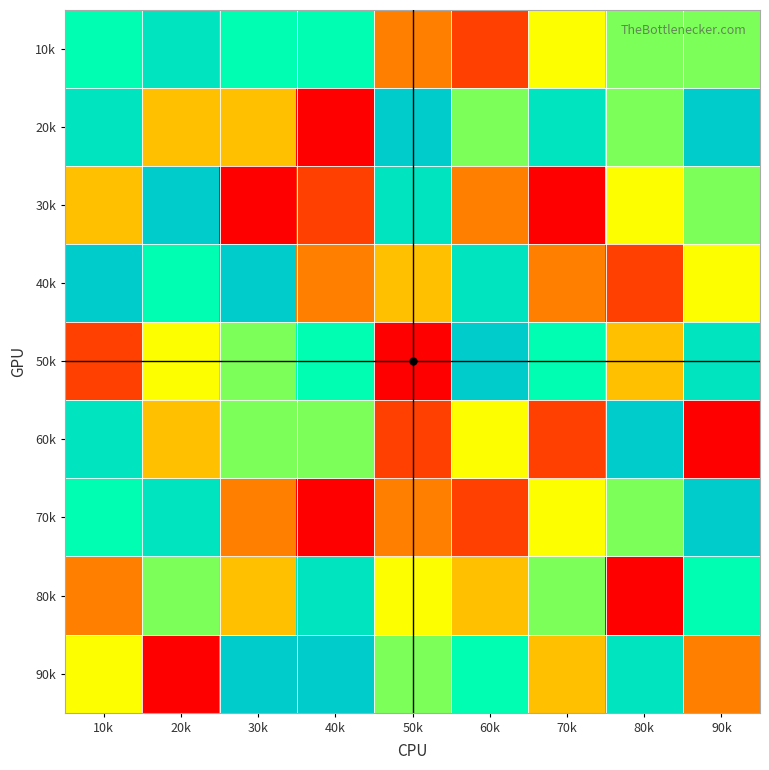

What is the total value across all series at 10k?

53